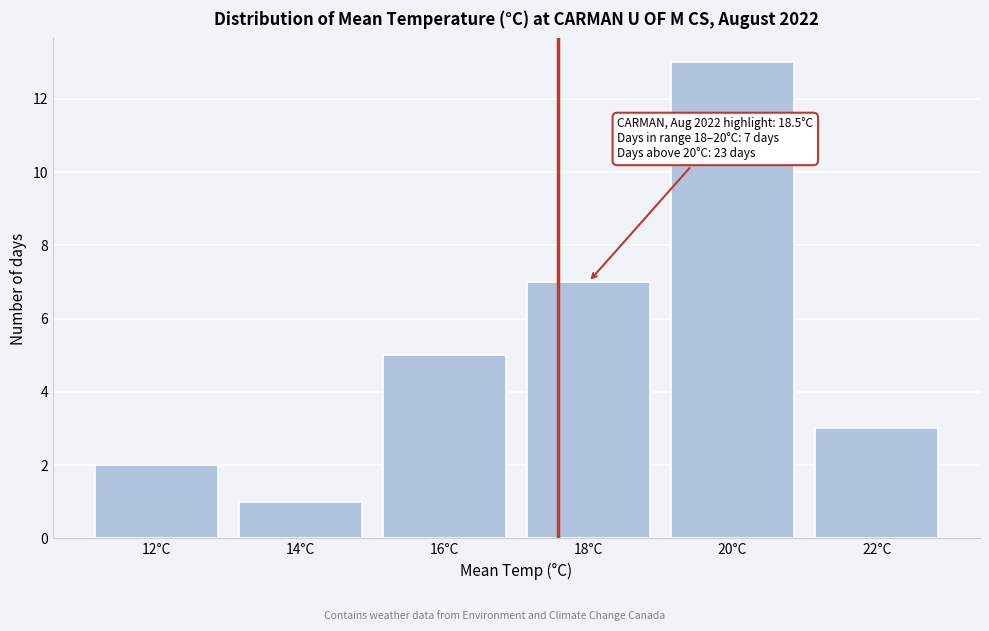

Reading left to right, extract all data points from this chart.

2	1	5	7	13	3